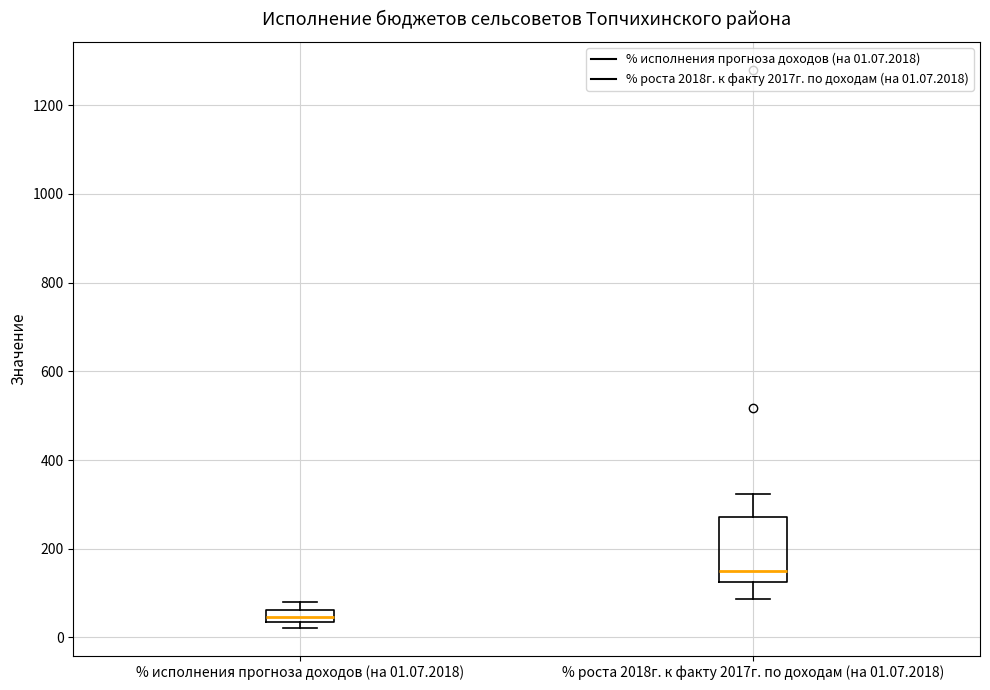

Which box is the tallest, from its lower edge to its upper edge?

% роста 2018г. к факту 2017г. по доходам (на 01.07.2018)